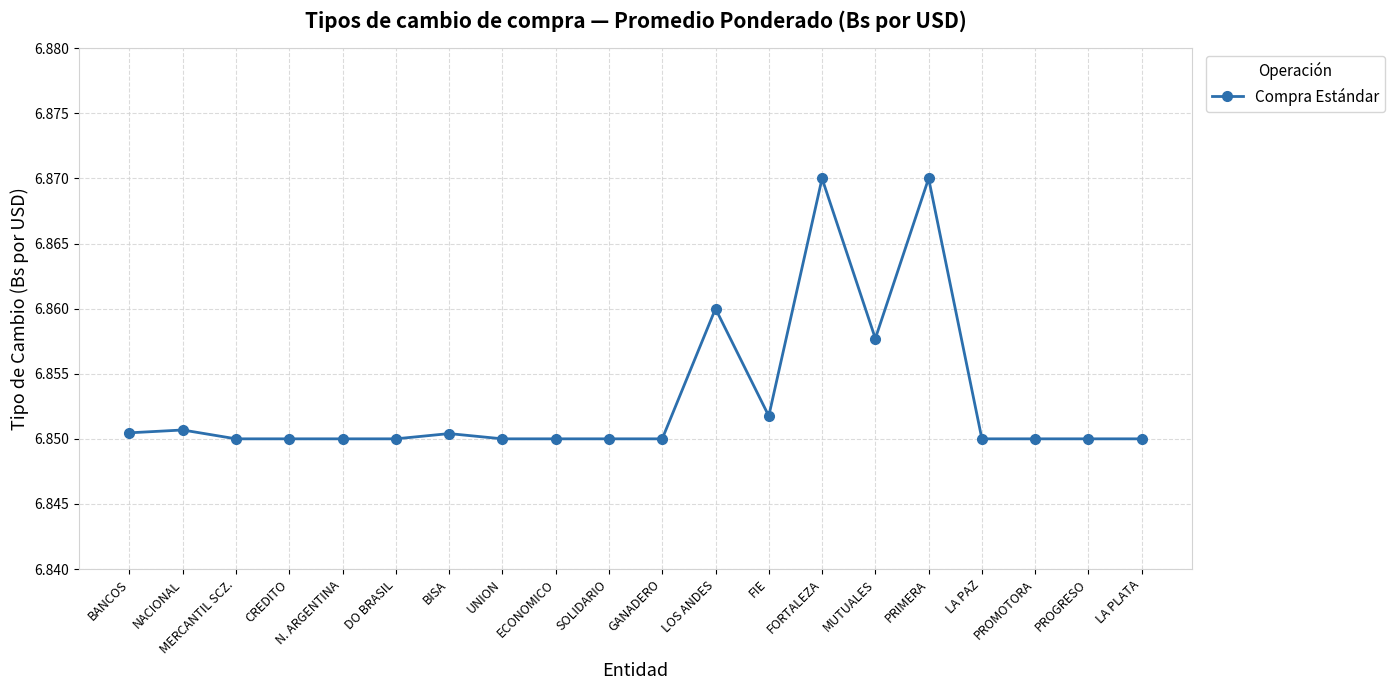

The value at SOLIDARIO is 10.7. True or false?

False